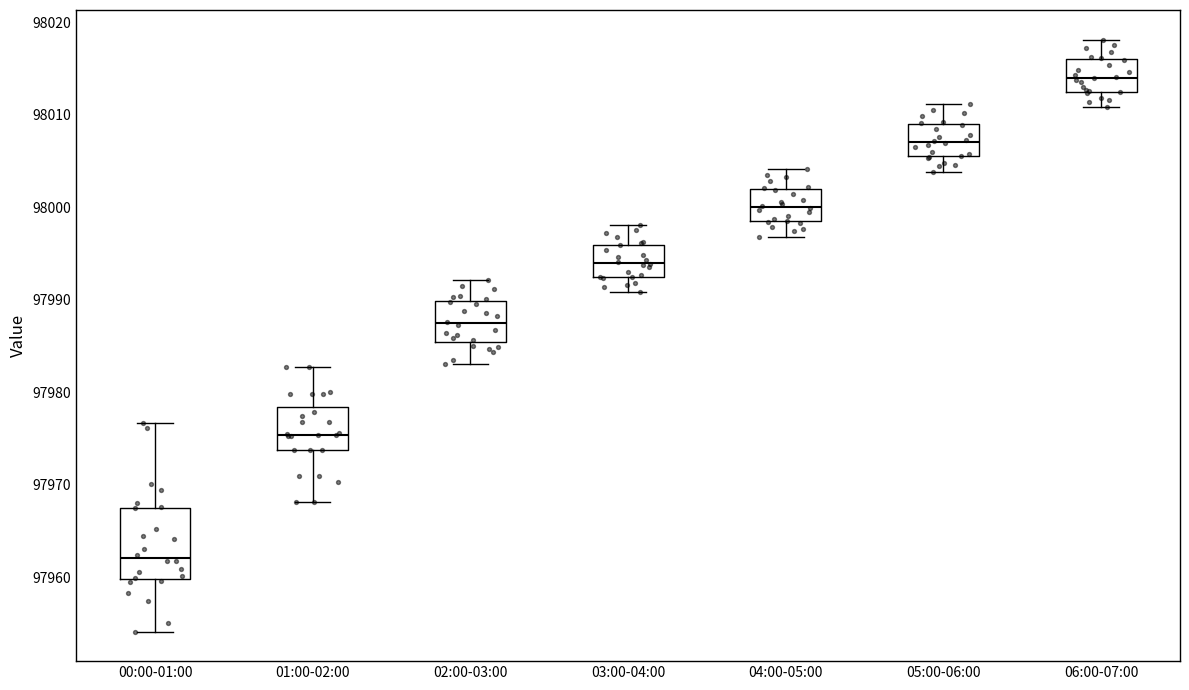

Where does the median line of the box for 04:00-05:00 sit on the y-axis? The values are not printed on the chart, so give them approximately, as read against the axis.

98000